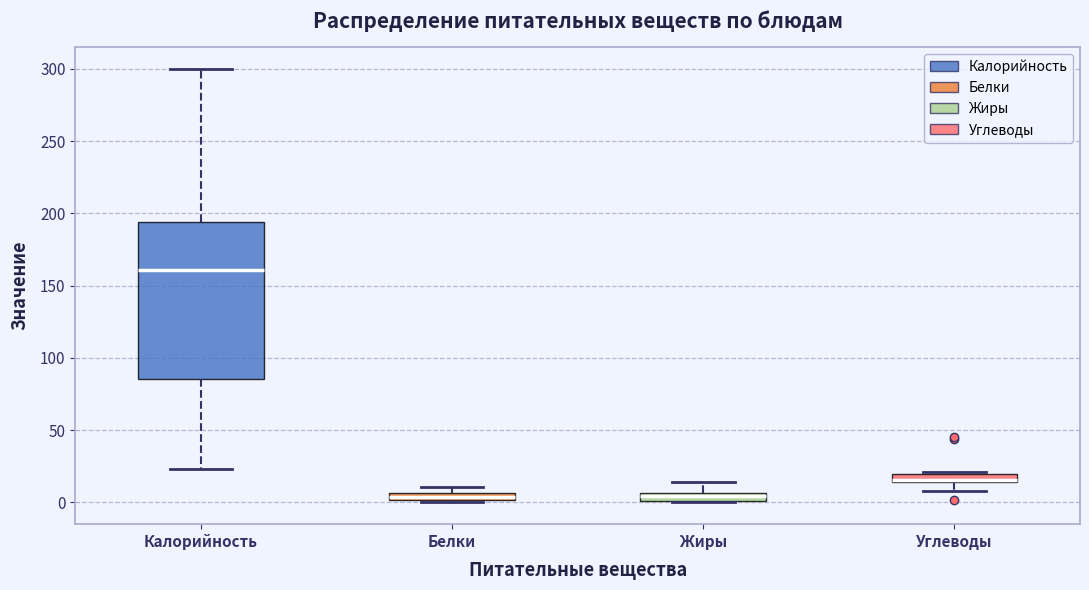

Which box is the tallest, from its lower edge to its upper edge?

Калорийность